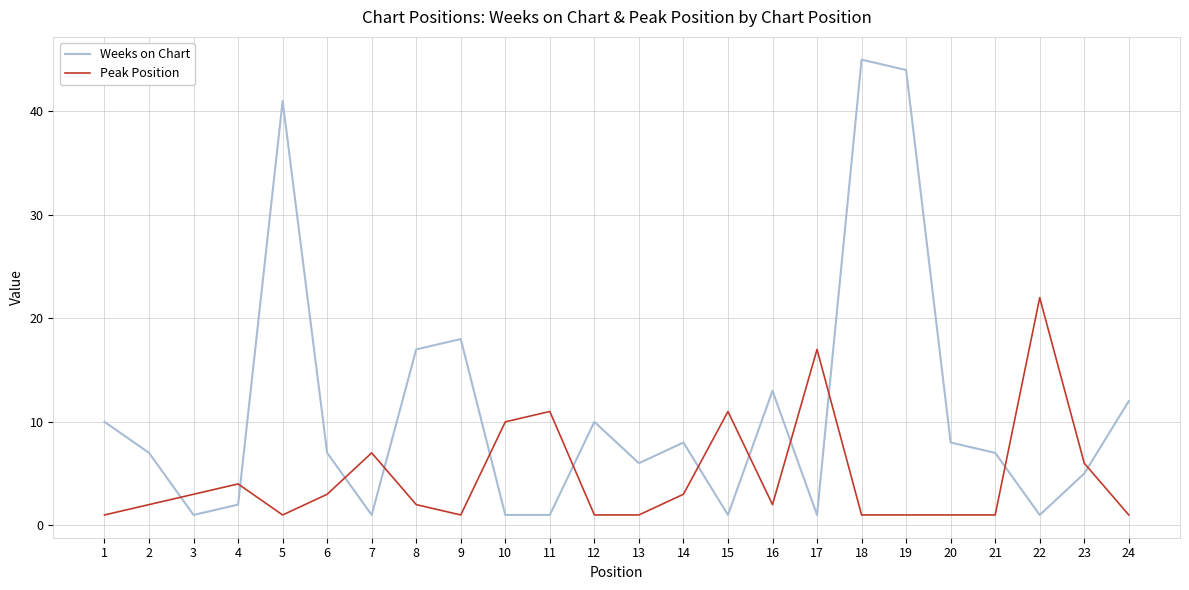

Is it true that Weeks on Chart equals 1 at 10?

True